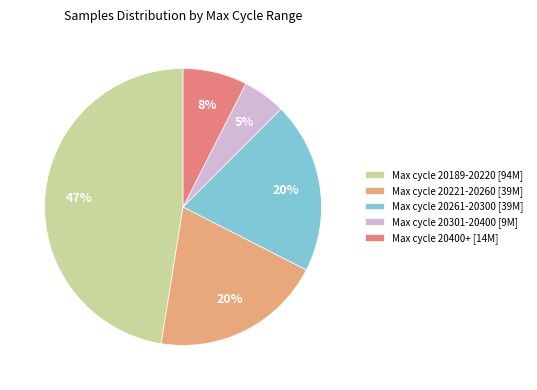

Do Max cycle 20400+ [14M] and Max cycle 20301-20400 [9M] together represent more than half of the pie?

No